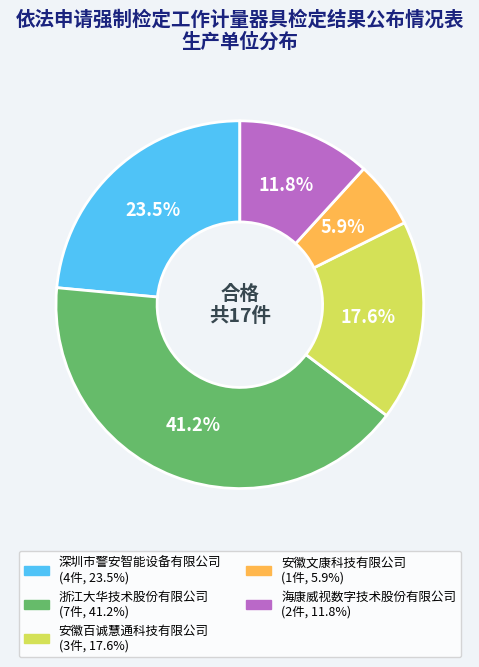

What is the ratio of the value at 安徽百诚慧通科技有限公司 to the value at 安徽文康科技有限公司?

3.0